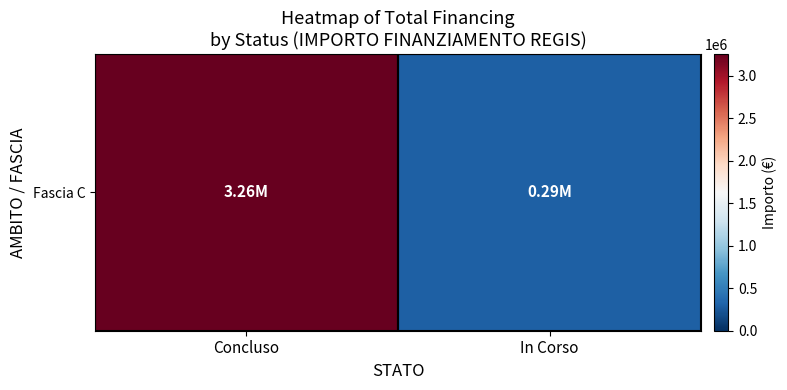

What is the maximum value shown in the chart?

3257463.3